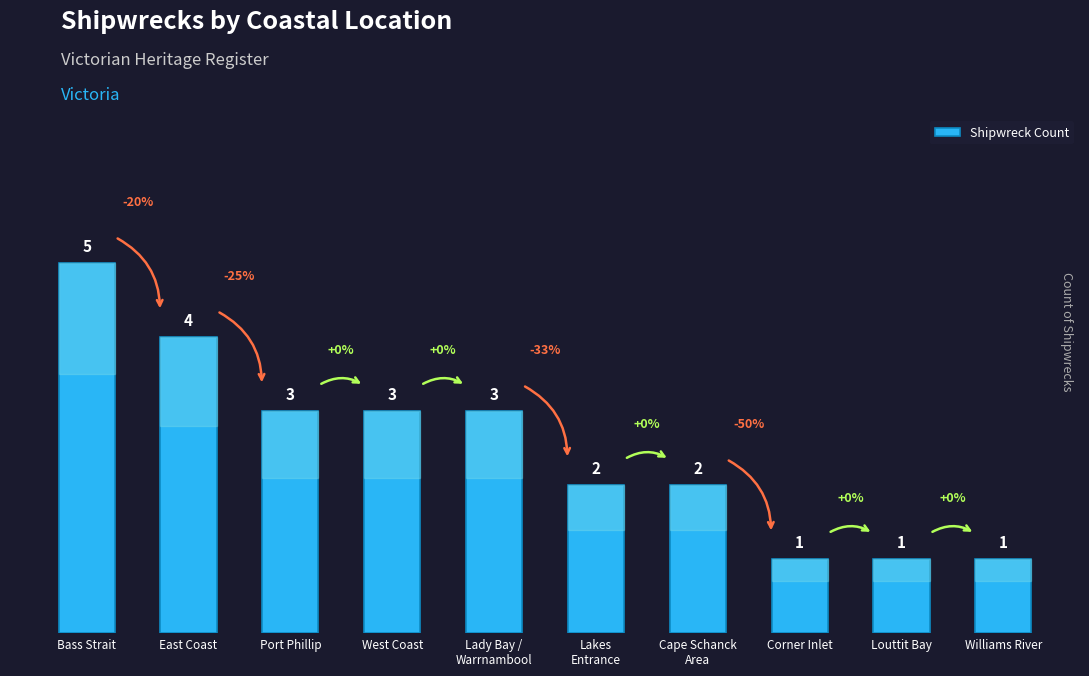

True or false: the data shows 1 at Corner Inlet.

True